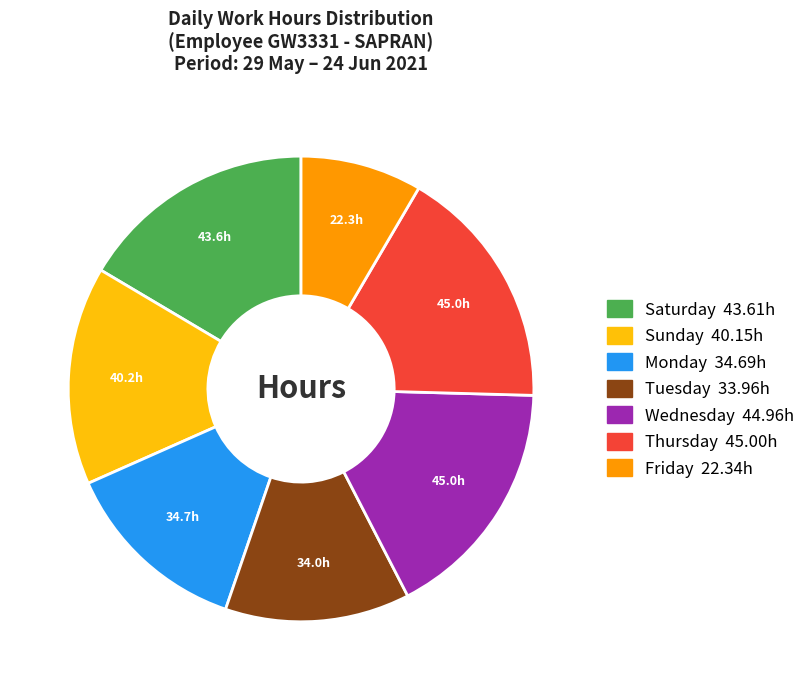

What is the ratio of the value at Tuesday 33.96h to the value at Monday 34.69h?

1.0